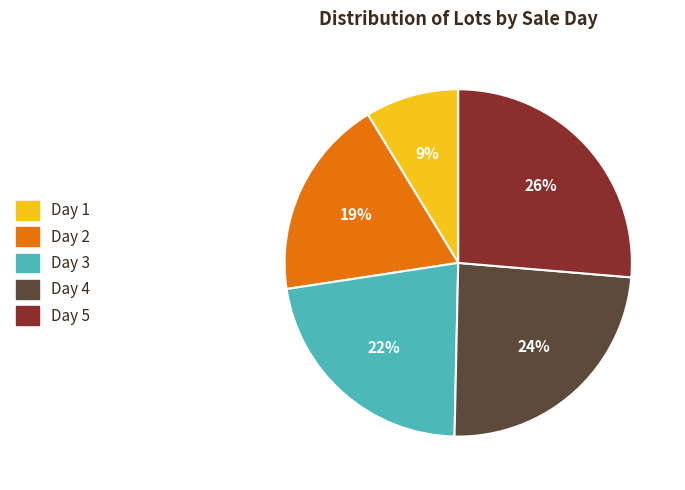

Count the number of slices in the pie.

5